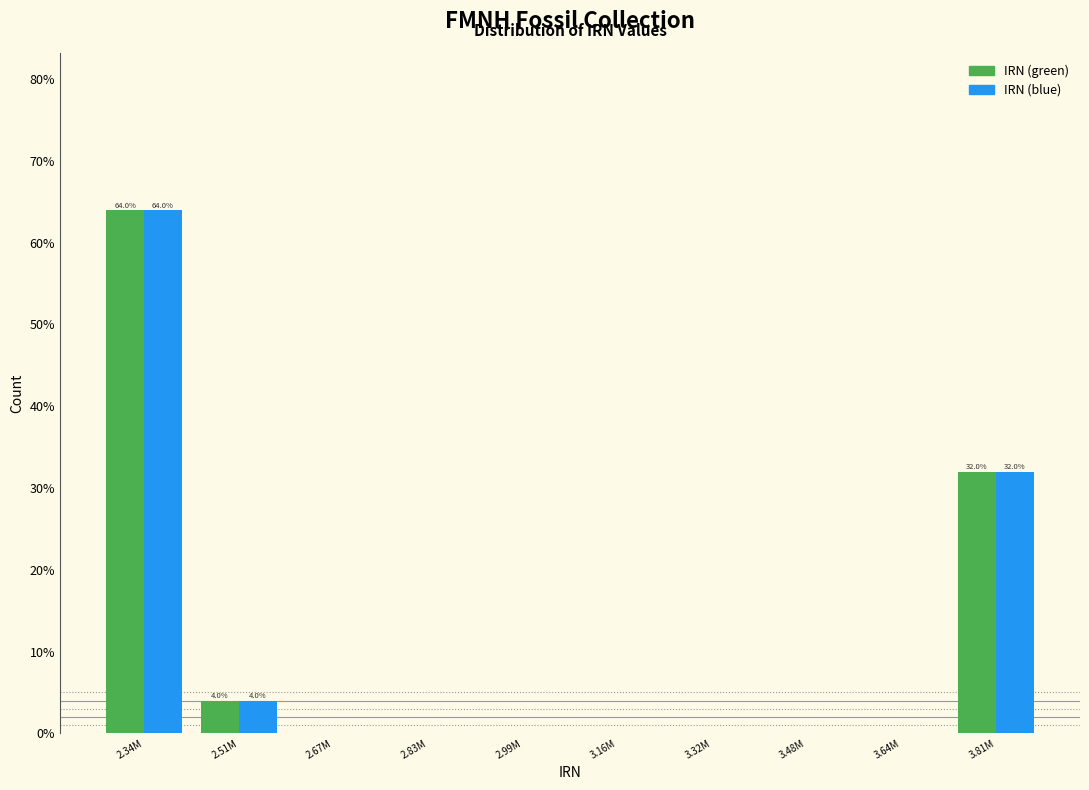

Reading left to right, what are all the values shown in this chart?

IRN (green): 2.34M=64	2.51M=4	2.67M=0	2.83M=0	2.99M=0	3.16M=0	3.32M=0	3.48M=0	3.64M=0	3.81M=32
IRN (blue): 2.34M=64	2.51M=4	2.67M=0	2.83M=0	2.99M=0	3.16M=0	3.32M=0	3.48M=0	3.64M=0	3.81M=32